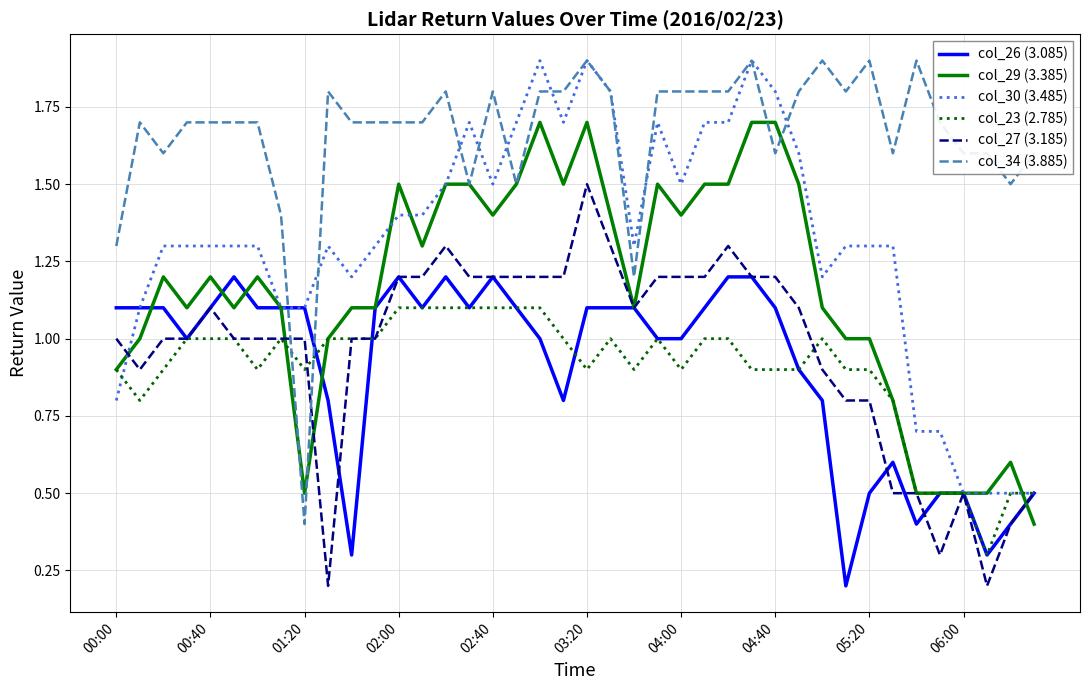

True or false: col_30 (3.485) and col_34 (3.885) intersect in this chart.

True